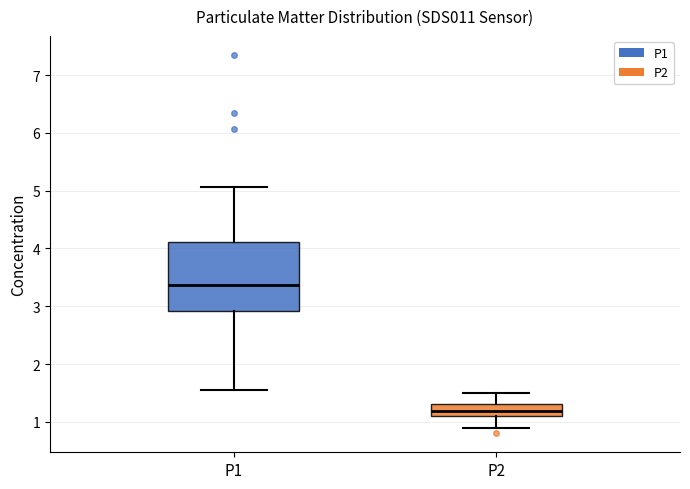

Which box's median line is the lowest?

P2